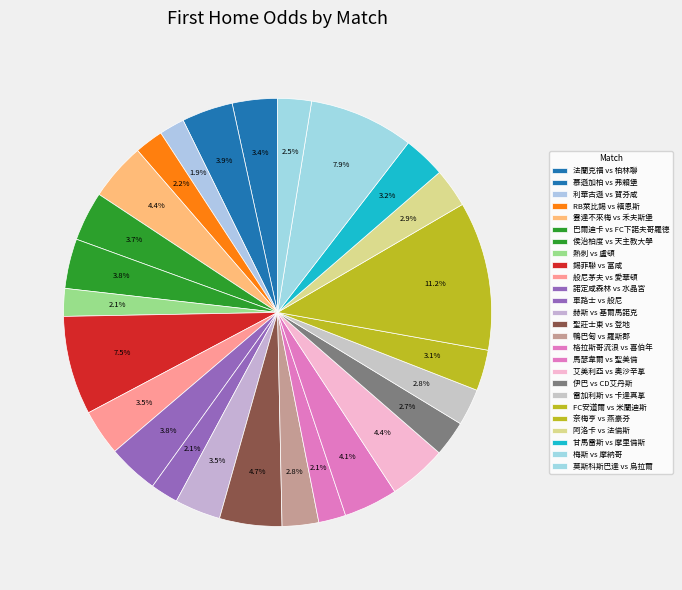

To the nearest percent, what is the difference between the largest and smallest slice percentages?

9%